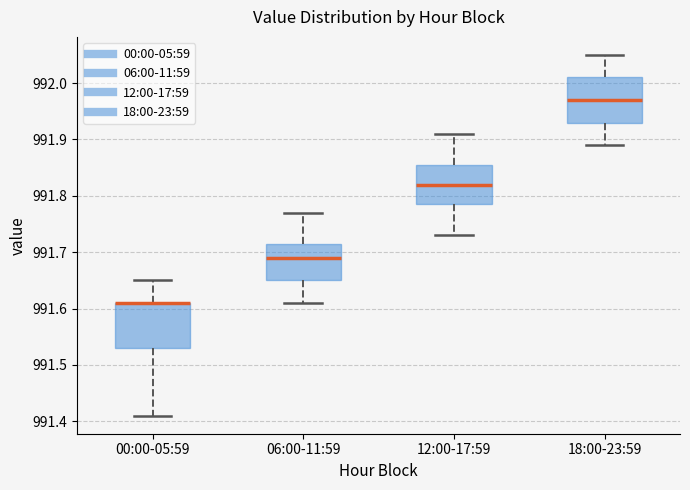

Reading left to right, transcribe this box plot: for each box, give where its median line is, the range the box spans, and where its two whiskers end, as read against the y-axis. The values are not printed on the chart, so give them approximately, as read against the axis.

00:00-05:59: median 991.61 (drawn on the box's upper edge), box 991.53 to 991.61, whiskers 991.41 to 991.65
06:00-11:59: median 991.69, box 991.65 to 991.72, whiskers 991.61 to 991.77
12:00-17:59: median 991.82, box 991.79 to 991.86, whiskers 991.73 to 991.91
18:00-23:59: median 991.97, box 991.93 to 992.01, whiskers 991.89 to 992.05